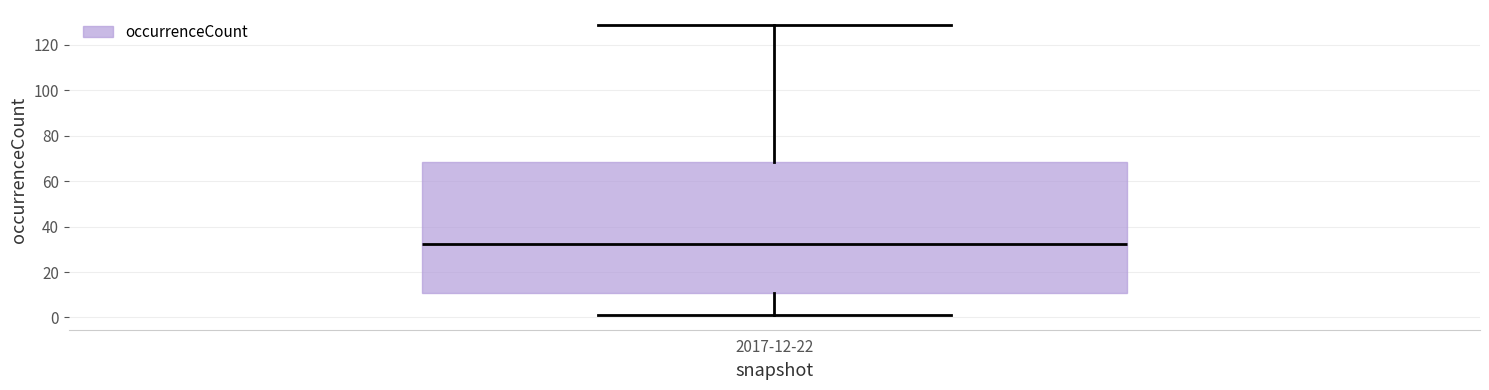

Transcribe this box plot: give where the median line is, the range the box spans, and where the two whiskers end, as read against the y-axis. The values are not printed on the chart, so give them approximately, as read against the axis.

median 32, box 10 to 68, whiskers 2 to 130